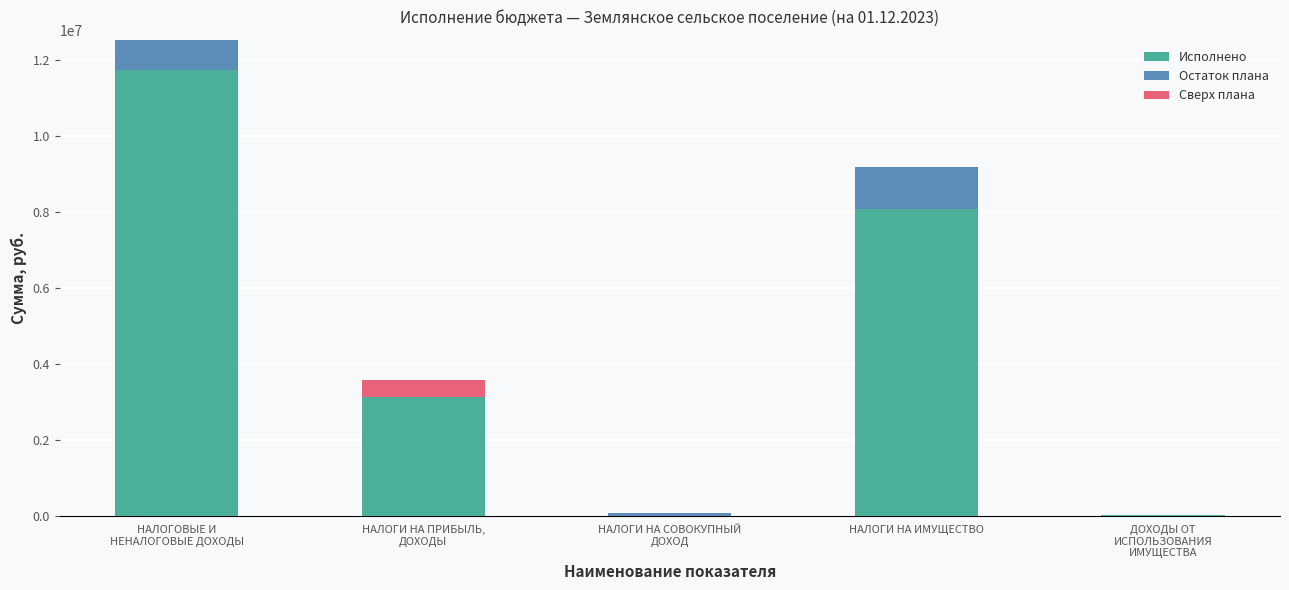

What are all the series names shown in the legend?

Исполнено, Остаток плана, Сверх плана